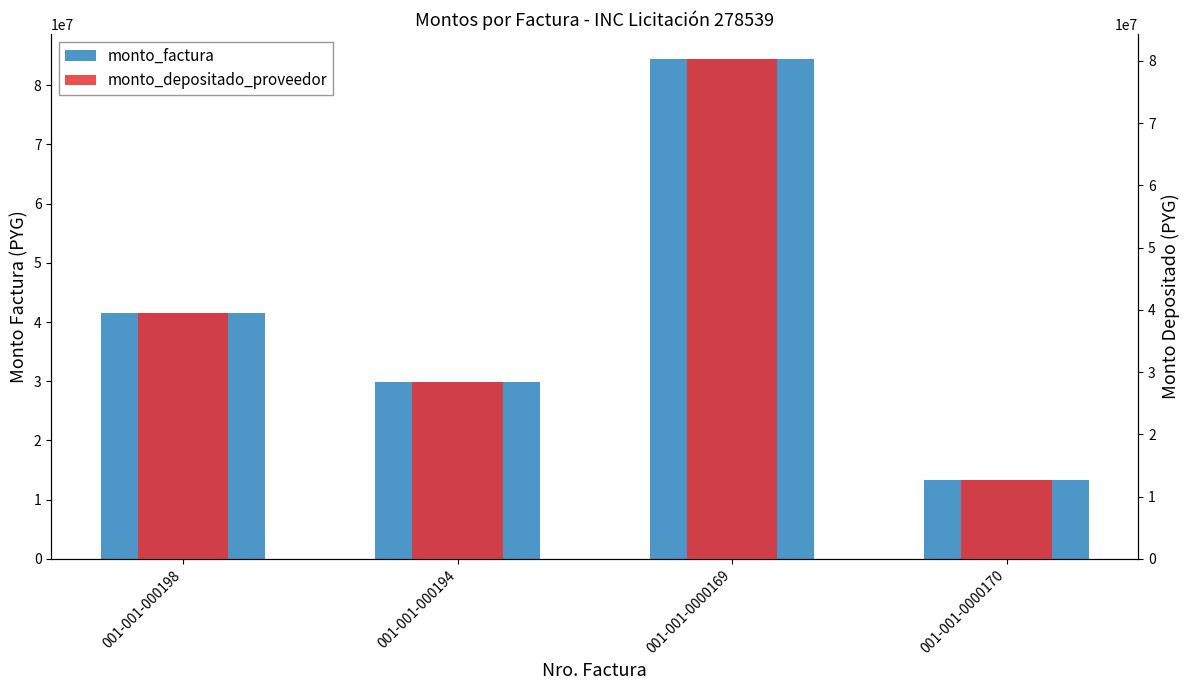

At how many categories does at least one series exceed 49677682?

1